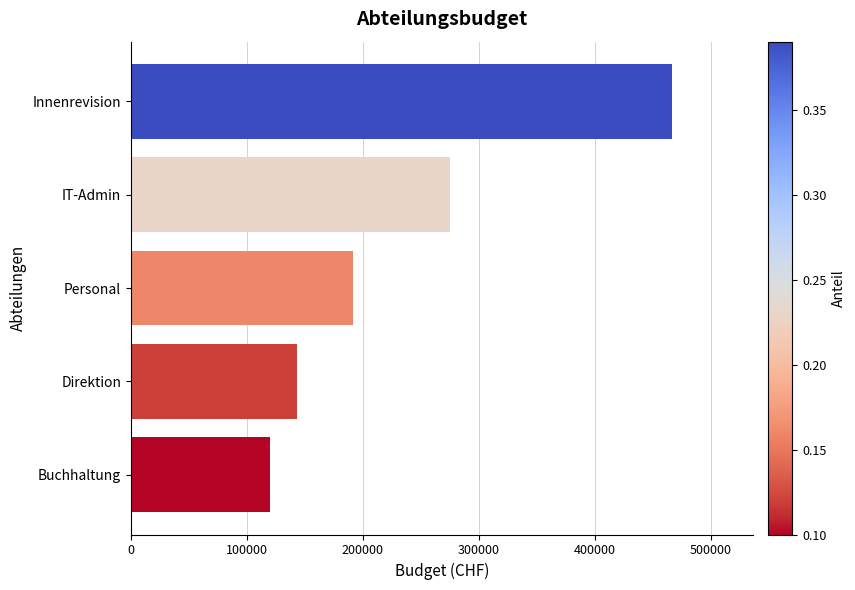

What is the change in value from Buchhaltung to Direktion?

+23909.3